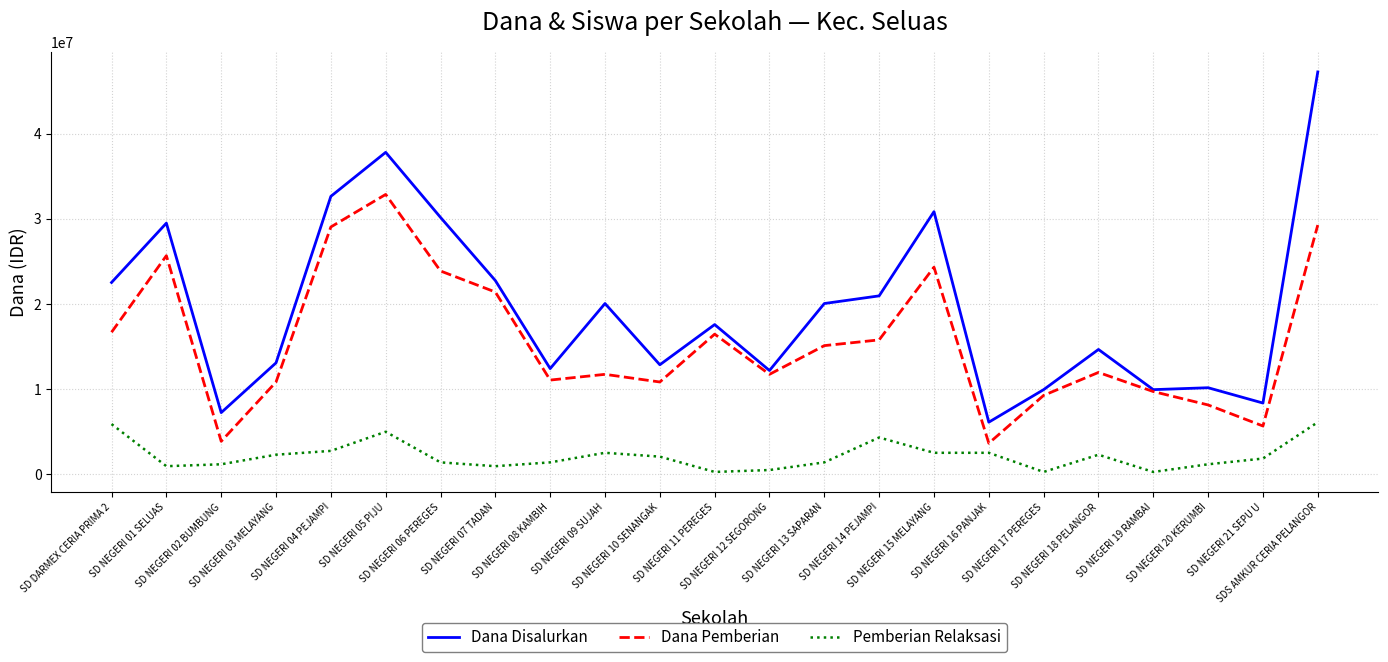

Which series has the largest total across all categories?

Dana Disalurkan